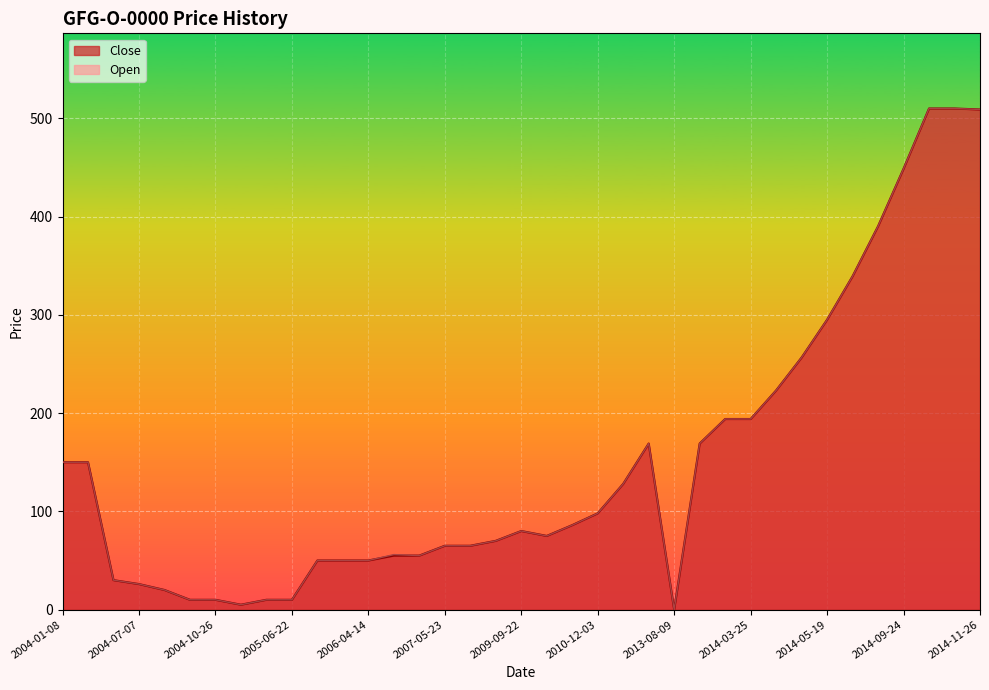

Which has a higher value, 2006-02-28 or 2004-01-08?

2004-01-08